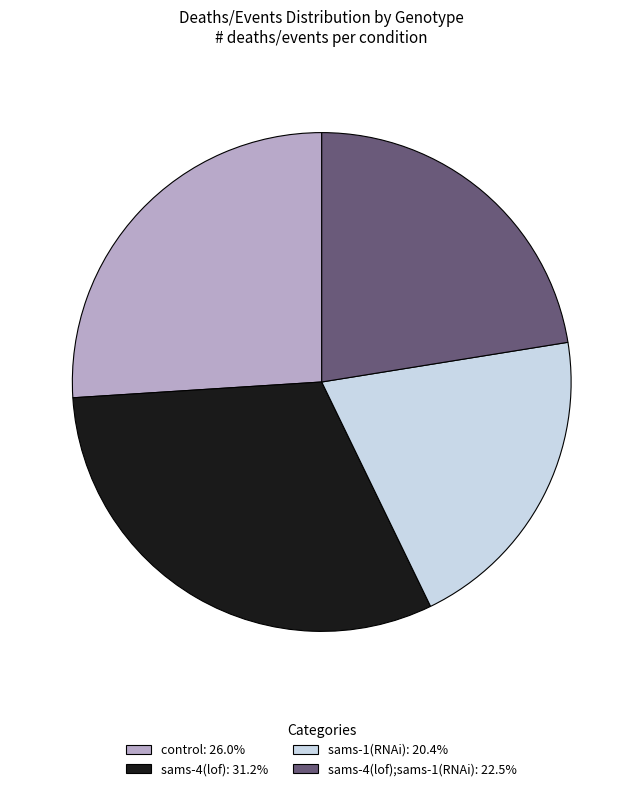

What is the ratio of the value at sams-1(RNAi): 20.4% to the value at sams-4(lof): 31.2%?

0.7